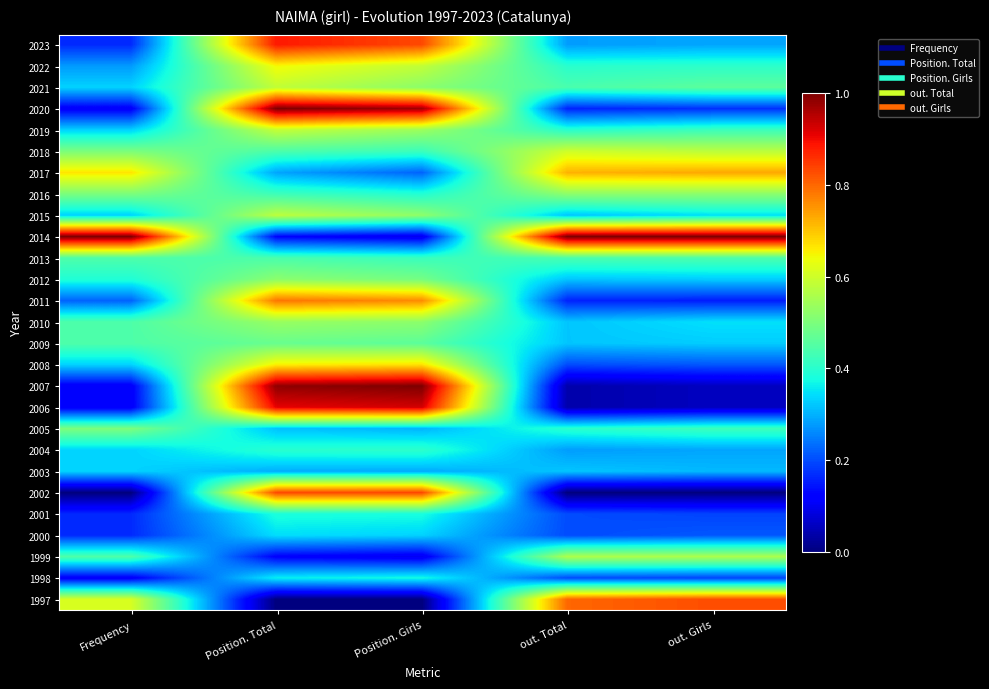

Which label corresponds to the smallest value in the chart?

Frequency